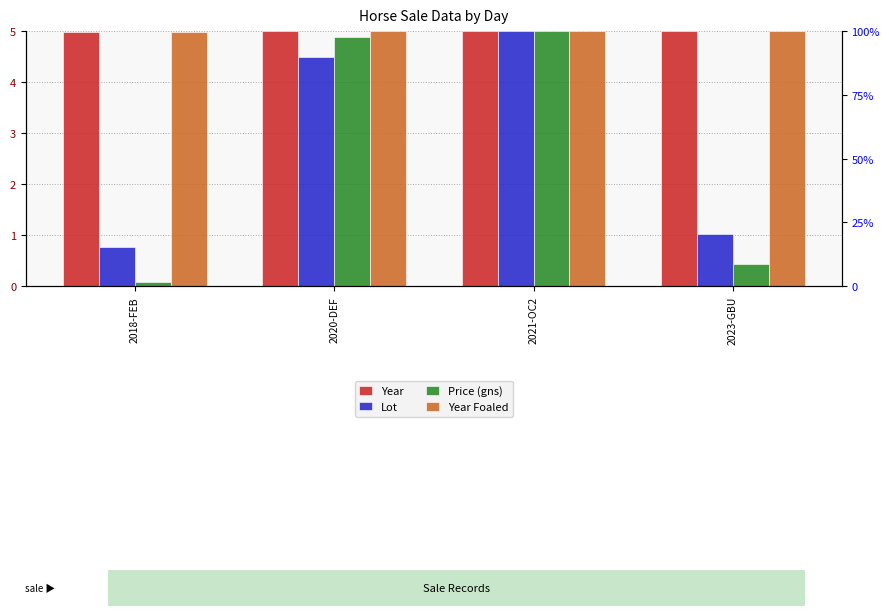

How many bars are there in total?

16